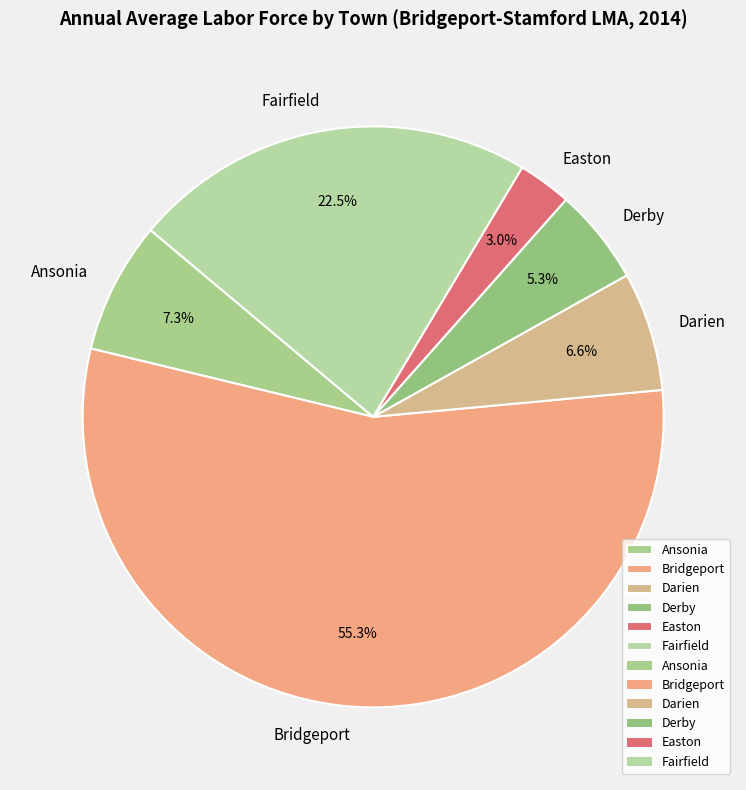

Rank the categories by value from highest to lowest.

Bridgeport, Fairfield, Ansonia, Darien, Derby, Easton